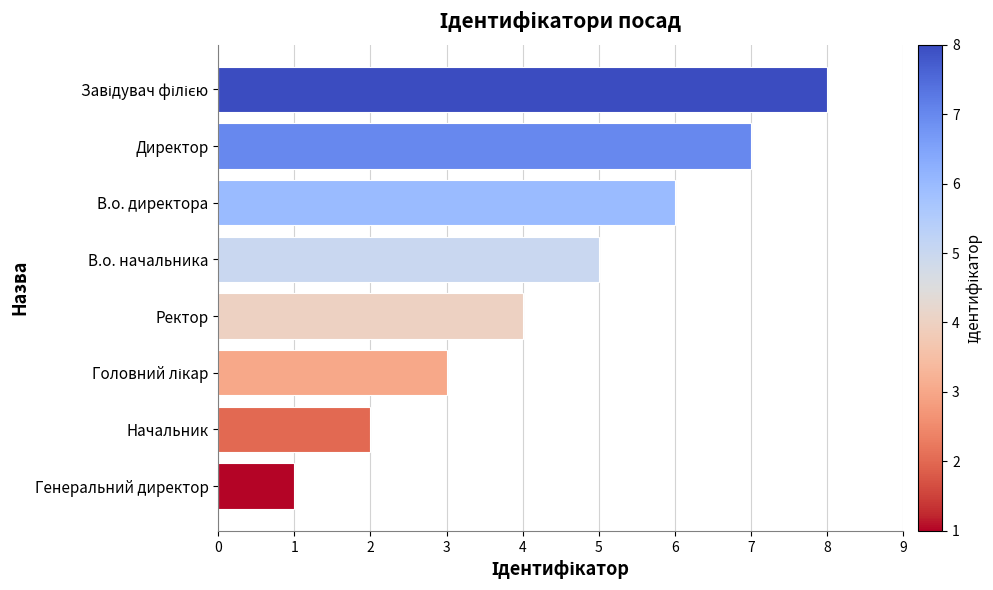

What is the maximum value shown in the chart?

8